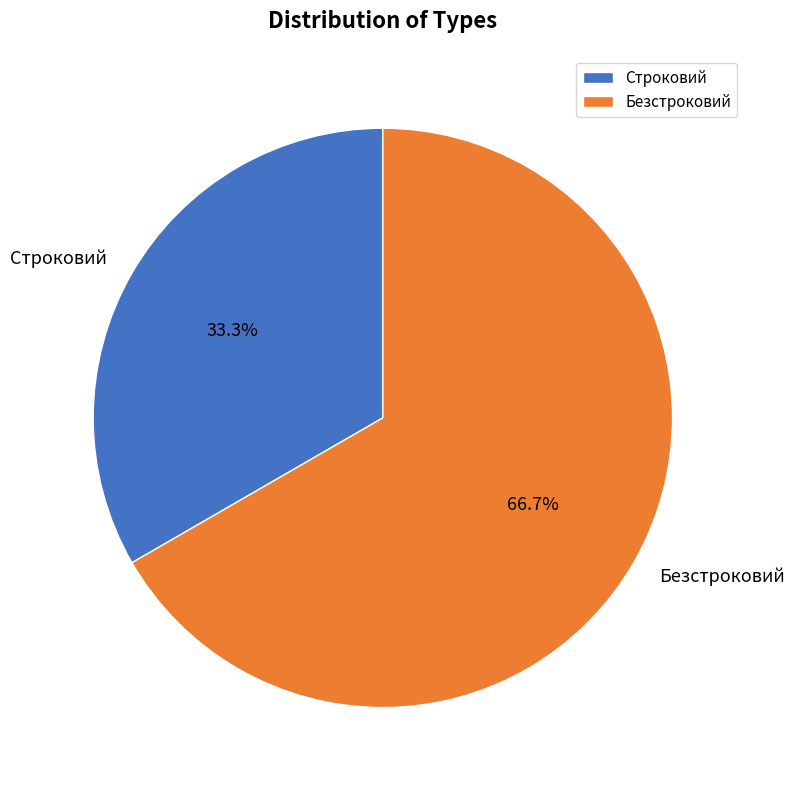

True or false: Безстроковий accounts for 60% of the total.

False